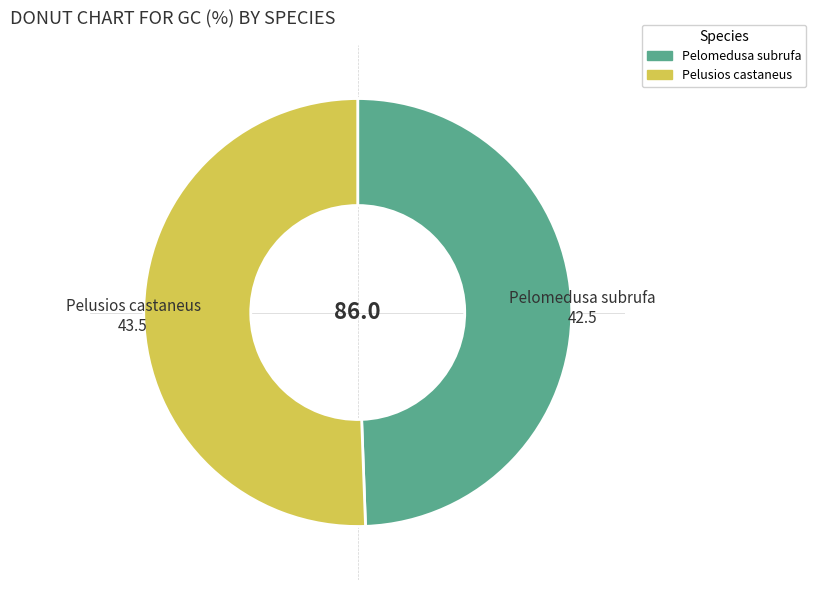

Count the number of slices in the pie.

2